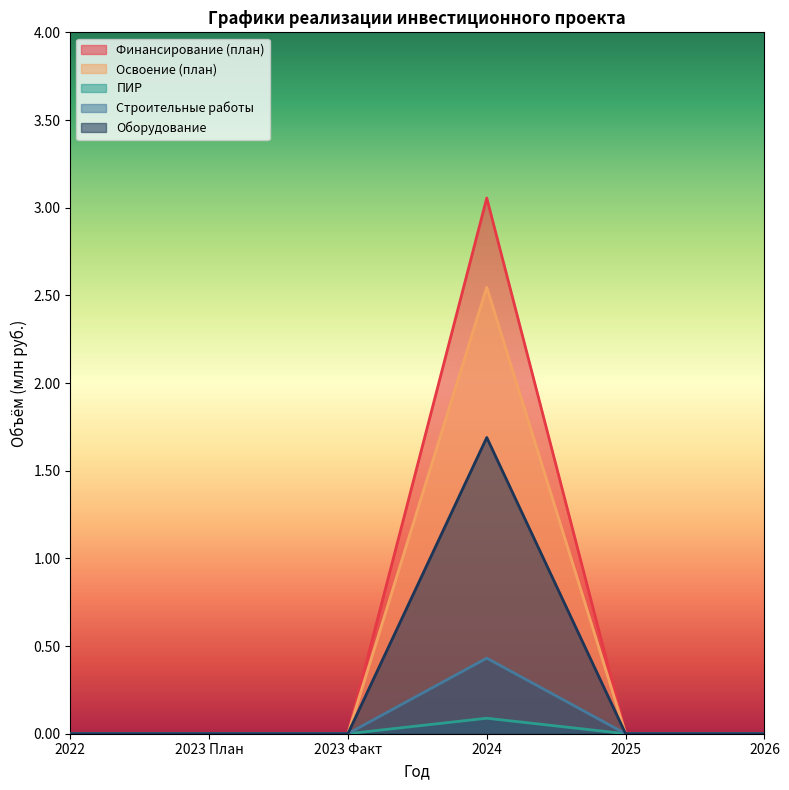

True or false: Освоение (план) has more than 0 points higher than both neighbors.

True